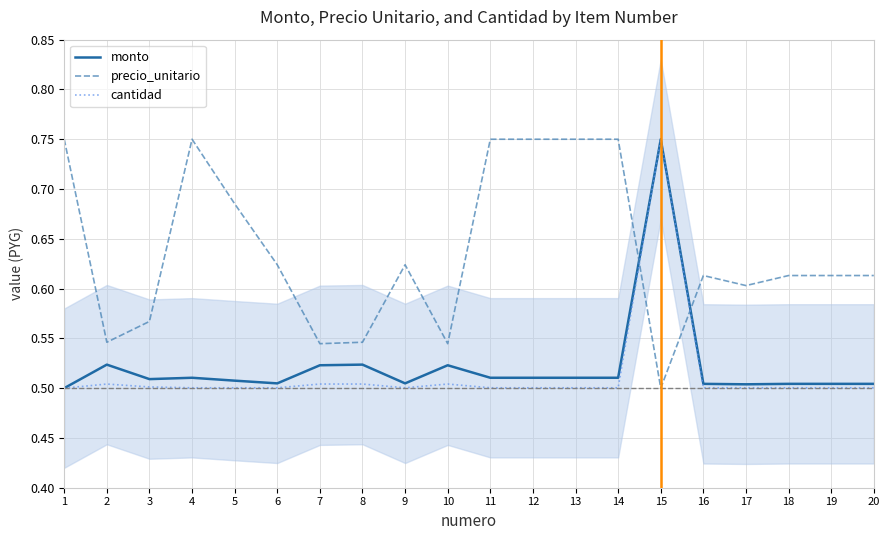

Reading left to right, transcribe all the data shown in this chart.

monto: 0.5	0.5	0.5	0.5	0.5	0.5	0.5	0.5	0.5	0.5	0.5	0.5	0.5	0.5	0.8	0.5	0.5	0.5	0.5	0.5
precio_unitario: 0.8	0.5	0.6	0.8	0.7	0.6	0.5	0.5	0.6	0.5	0.8	0.8	0.8	0.8	0.5	0.6	0.6	0.6	0.6	0.6
cantidad: 0.5	0.5	0.5	0.5	0.5	0.5	0.5	0.5	0.5	0.5	0.5	0.5	0.5	0.5	0.8	0.5	0.5	0.5	0.5	0.5